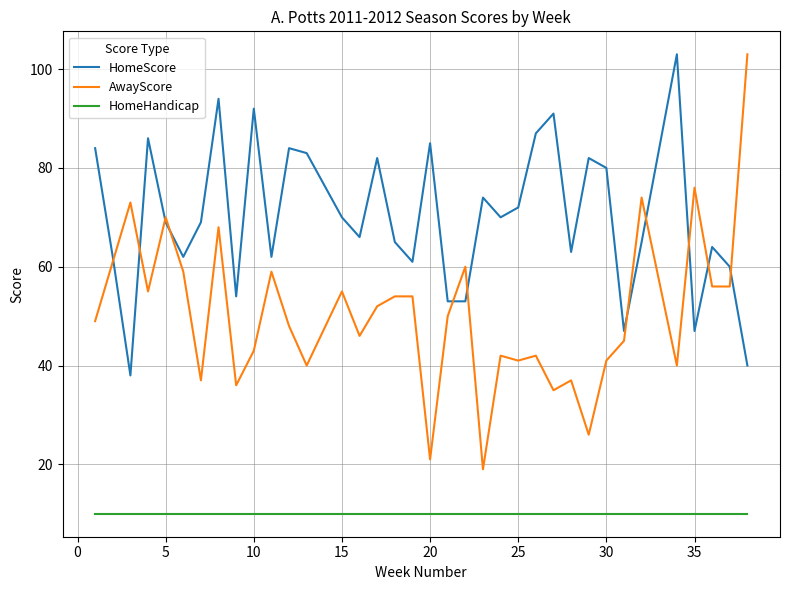

Which series has the widest spread of values?

AwayScore